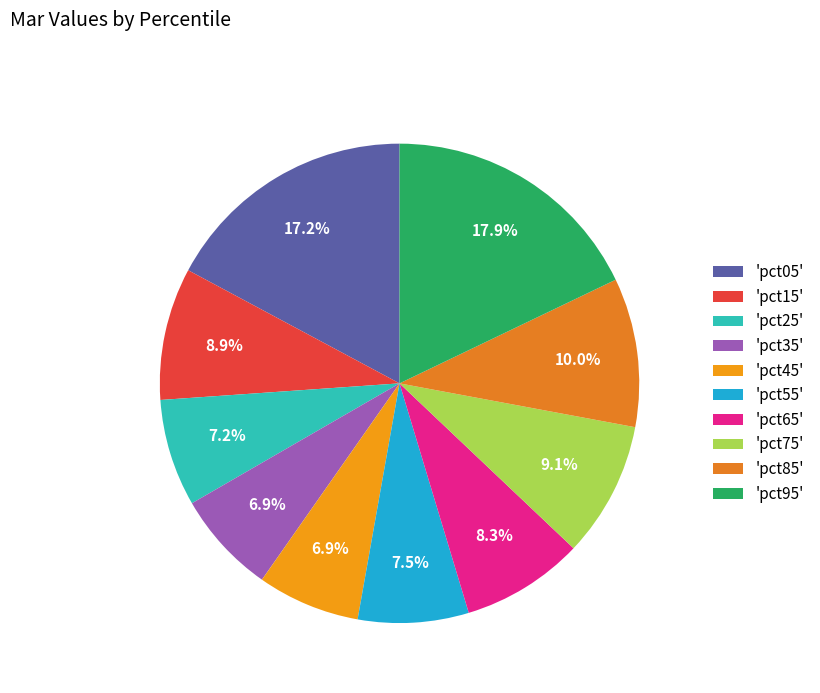

What is the smallest slice in the pie chart?

pct45